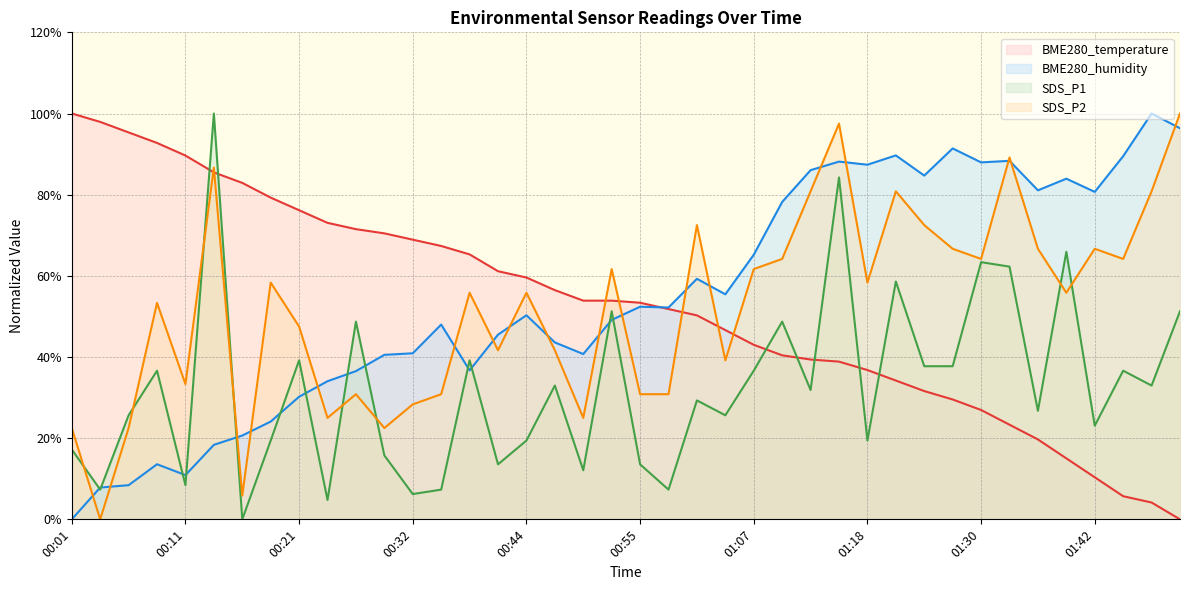

What value does the BME280_humidity series have at 00:03?

7.8